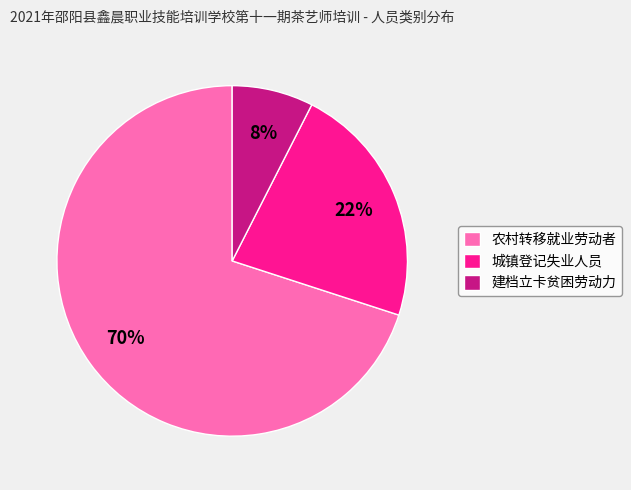

Do 城镇登记失业人员 and 建档立卡贫困劳动力 together represent more than half of the pie?

No